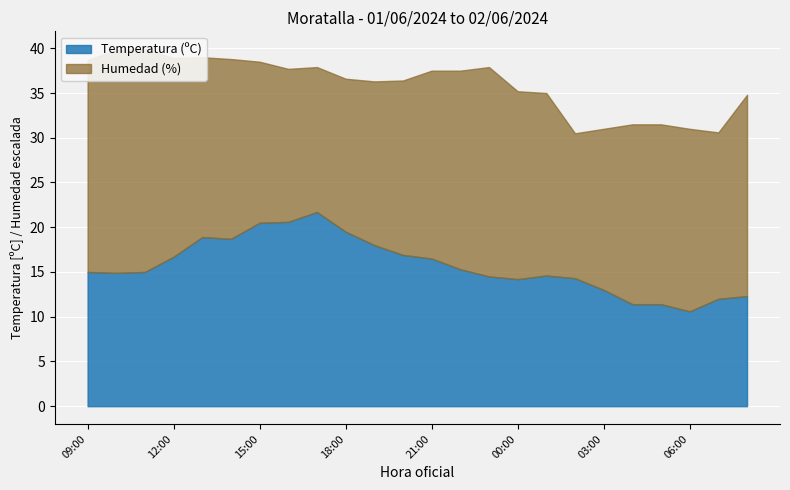

Between 20:00 and 14:00, which series saw the biggest shift?

Humedad (%)